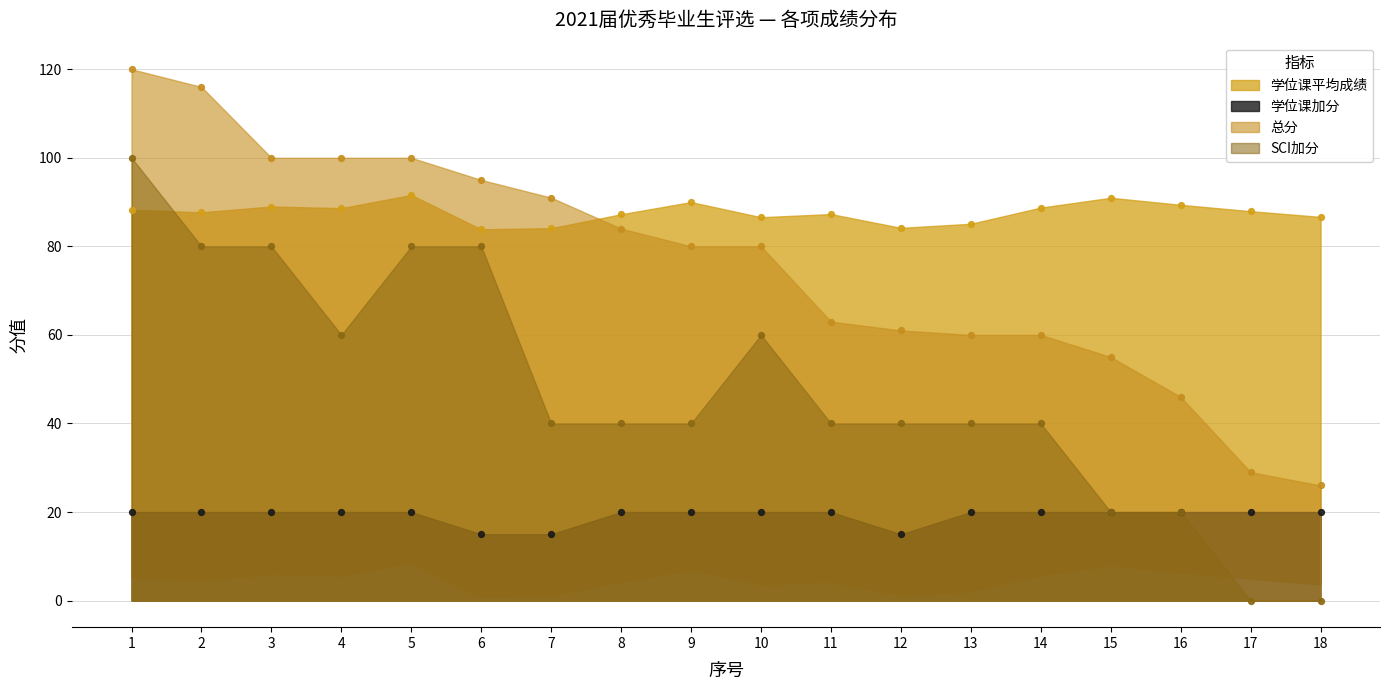

At how many categories does at least one series exceed 102?

2